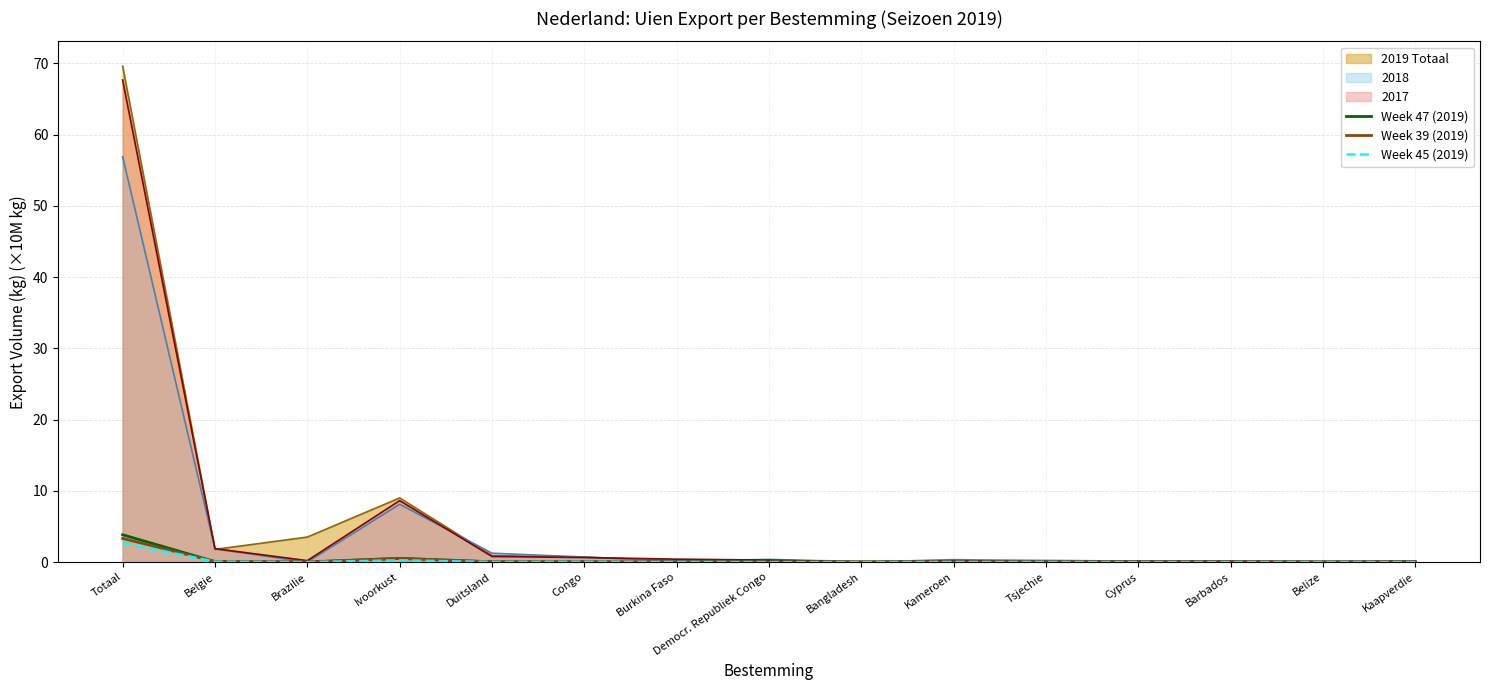

List the labels in order of Week 45 (2019) value, largest first.

Totaal, Ivoorkust, Belgie, Congo, Kameroen, Duitsland, Kaapverdie, Barbados, Tsjechie, Belize, Cyprus, Burkina Faso, Democr. Republiek Congo, Brazilie, Bangladesh